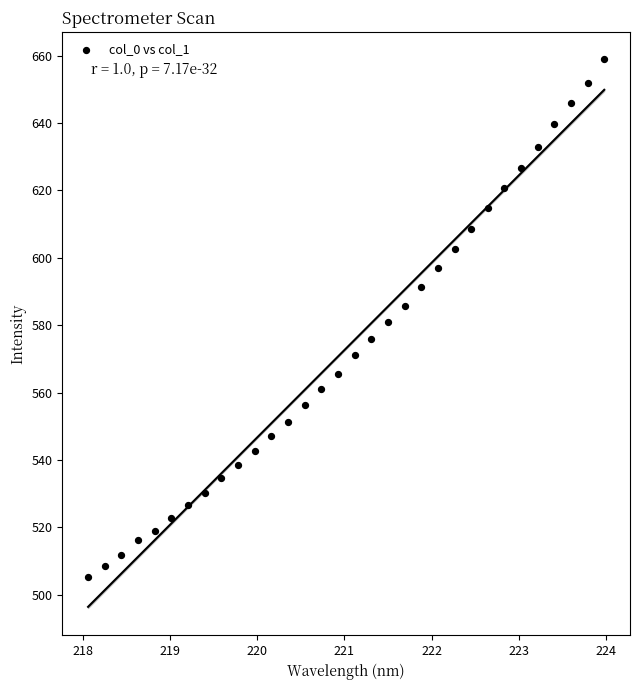

What is the range of X values (max minus min)?

5.9